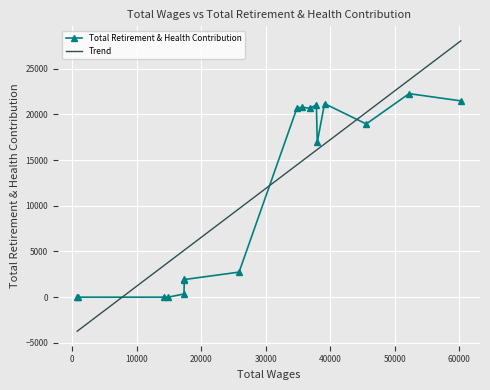

How many values in the Total Retirement & Health Contribution series are below 16931?

8